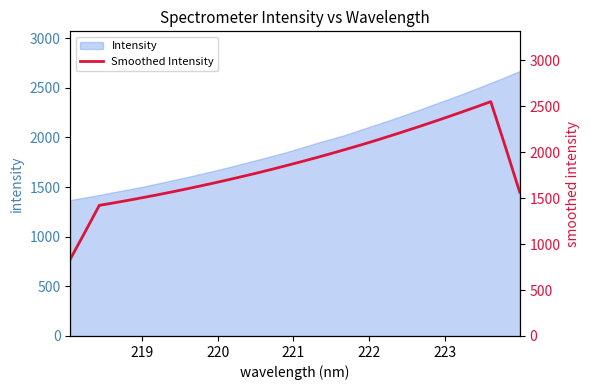

How many values are below 1859?

16